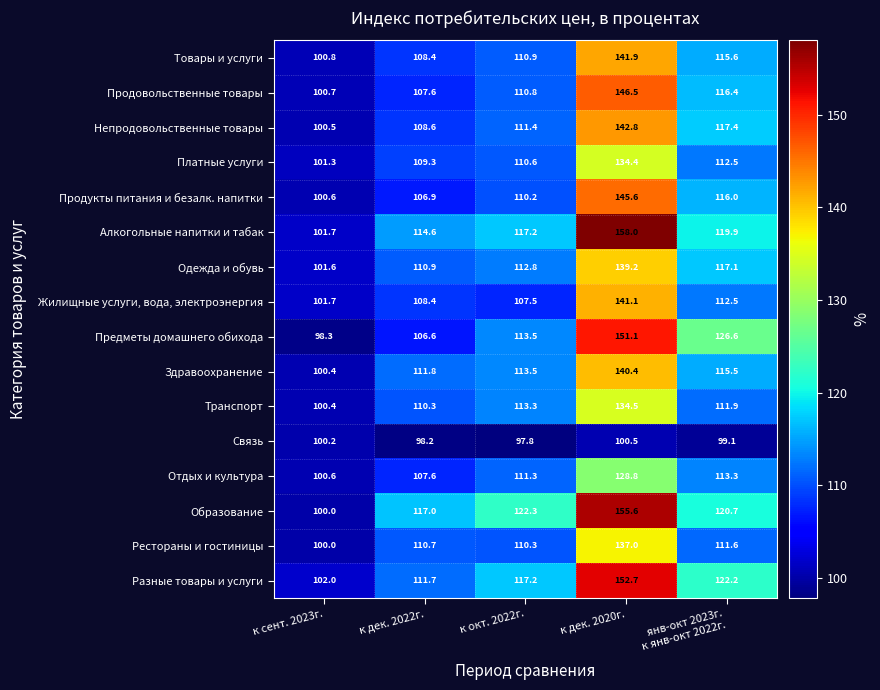

What is the spread (max minus min) of values at к дек. 2022г.?

18.8